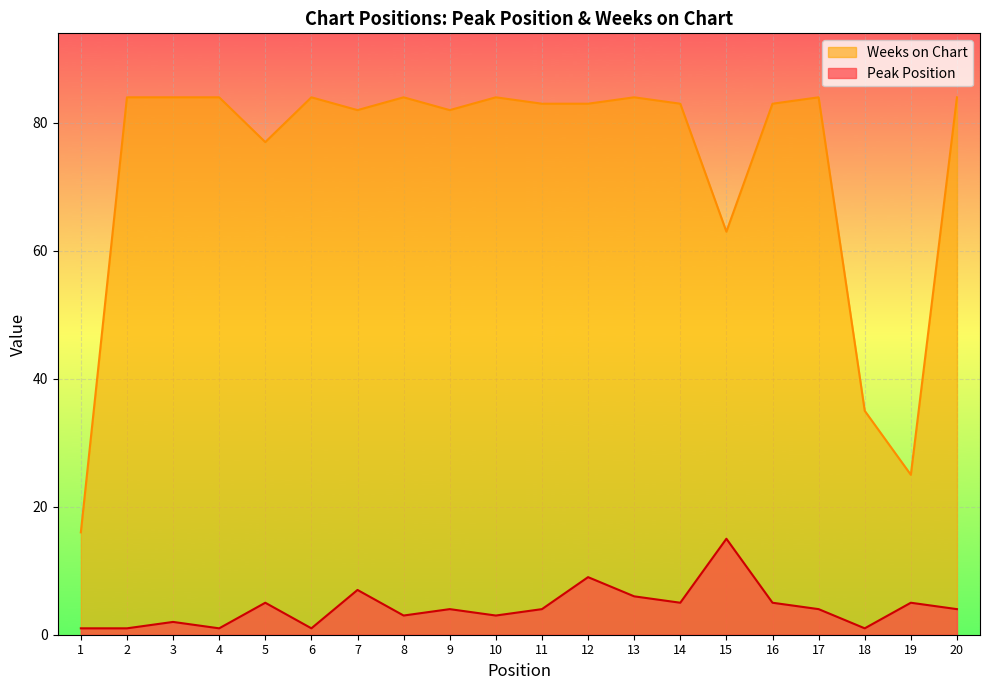

True or false: Weeks on Chart and Peak Position intersect in this chart.

False